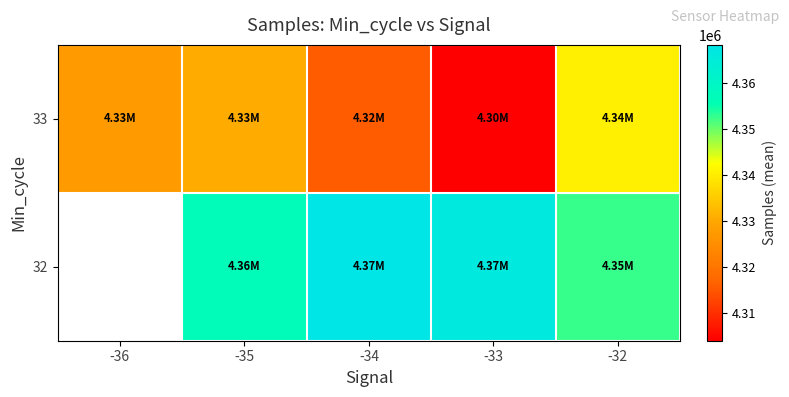

Between -36 and -33, which is larger?

-33